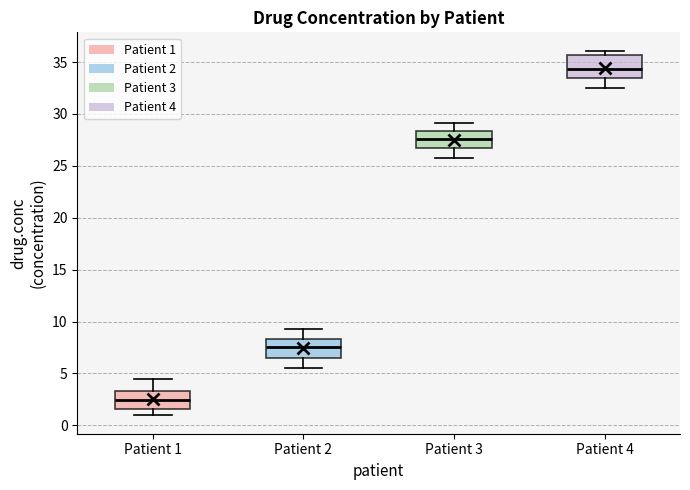

Where is the upper edge of the box for Patient 2 on the y-axis? The values are not printed on the chart, so give them approximately, as read against the axis.

8.5